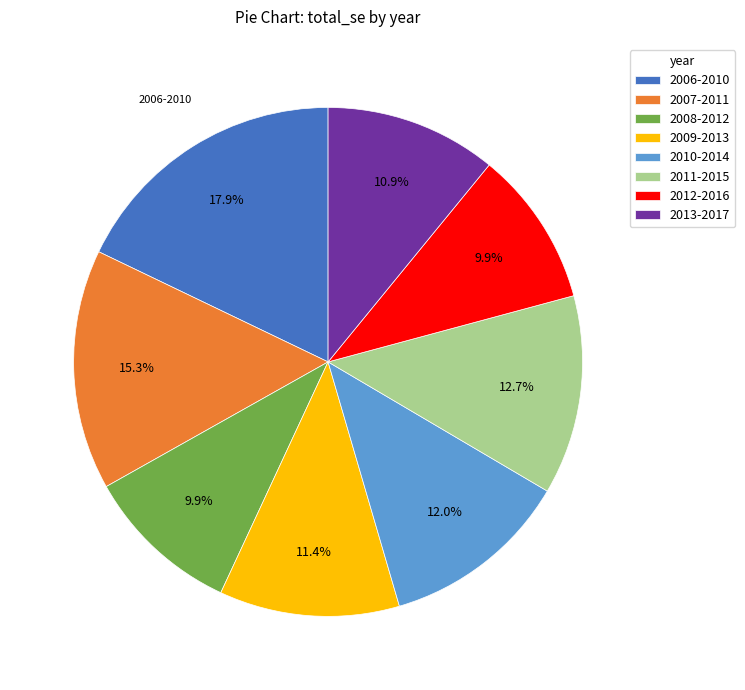

What percentage is NOT represented by 2012-2016?

90.1%